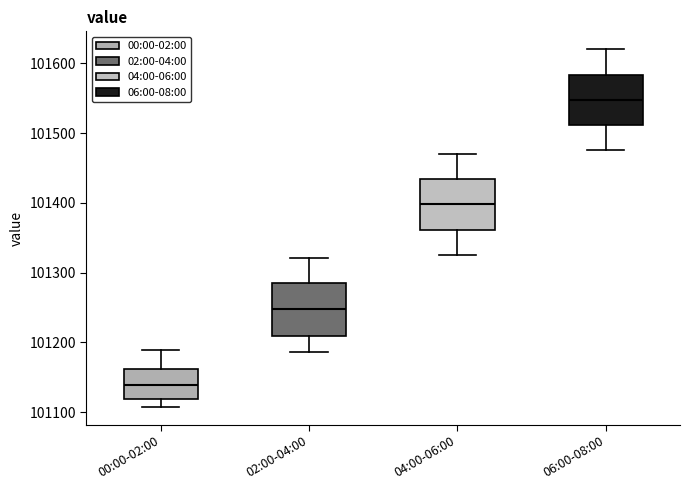

Reading left to right, transcribe this box plot: for each box, give where its median line is, the range the box spans, and where its two whiskers end, as read against the y-axis. The values are not printed on the chart, so give them approximately, as read against the axis.

00:00-02:00: median 101140, box 101120 to 101160, whiskers 101110 to 101190
02:00-04:00: median 101250, box 101210 to 101280, whiskers 101190 to 101320
04:00-06:00: median 101400, box 101360 to 101430, whiskers 101330 to 101470
06:00-08:00: median 101550, box 101510 to 101580, whiskers 101480 to 101620